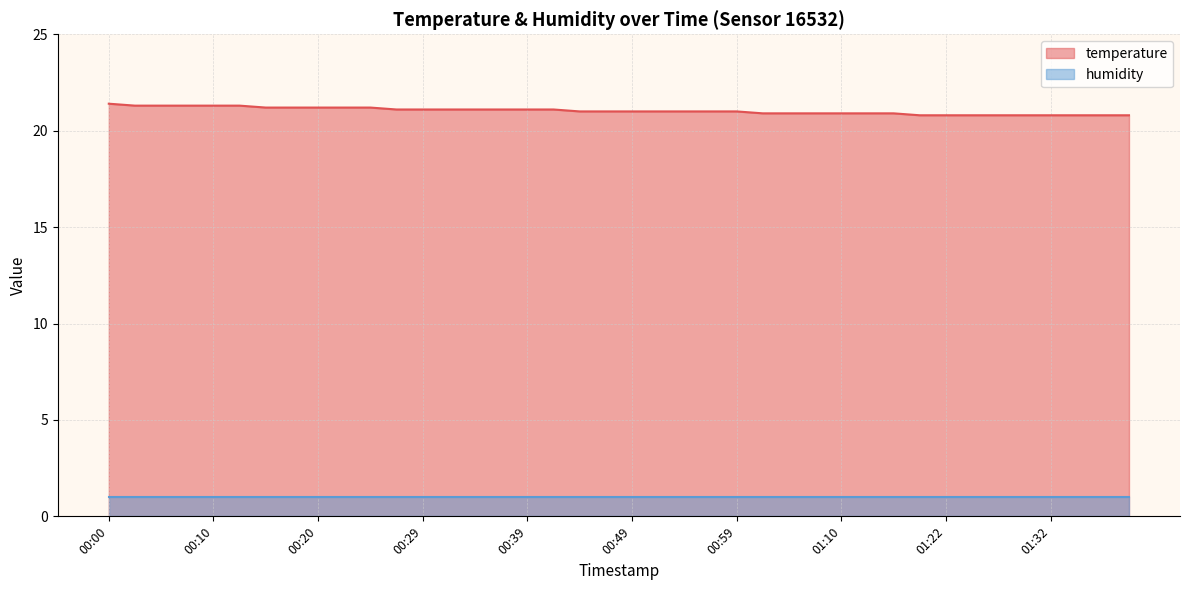

The value at 01:06 is 20.9. True or false?

True